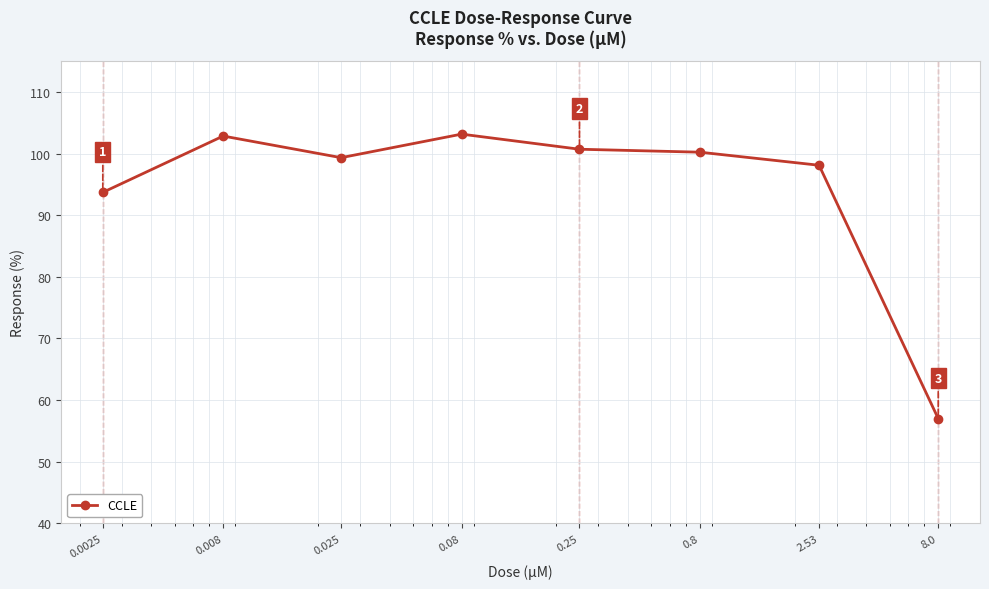

What is the value of the 2nd point from the left?

102.8